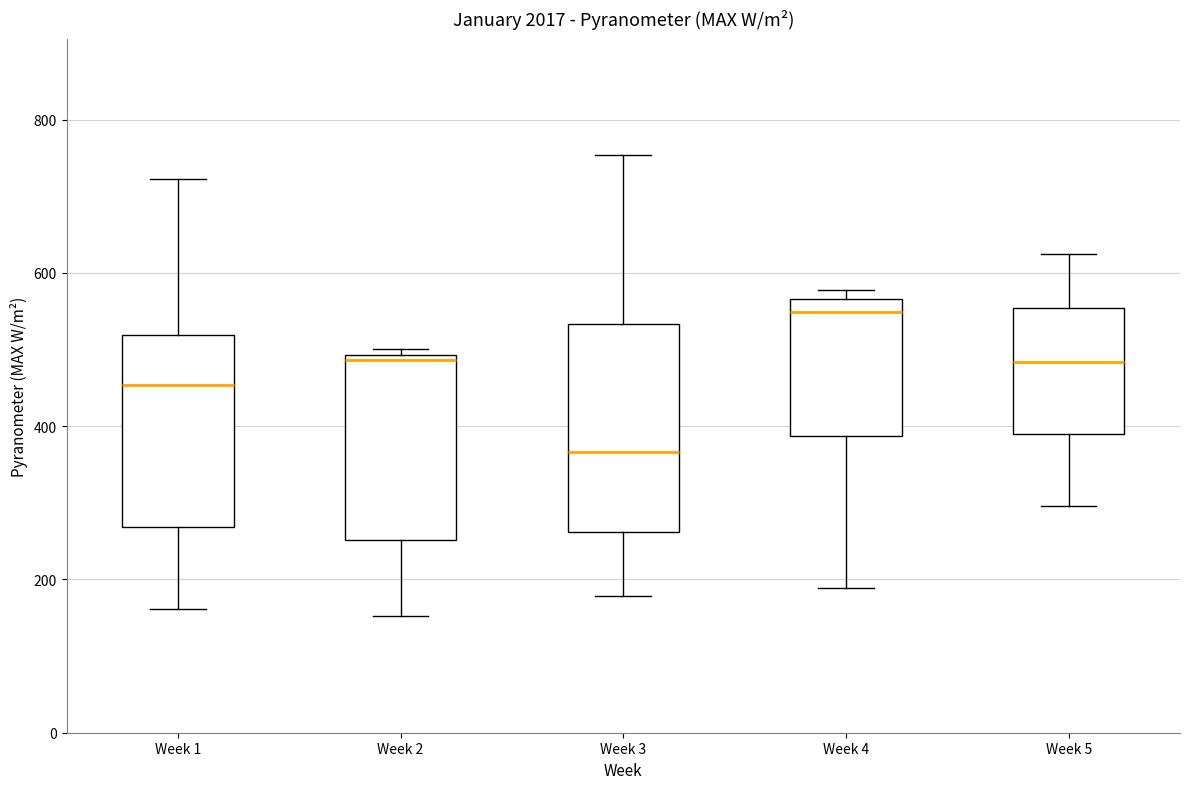

Which box is the tallest, from its lower edge to its upper edge?

Week 3